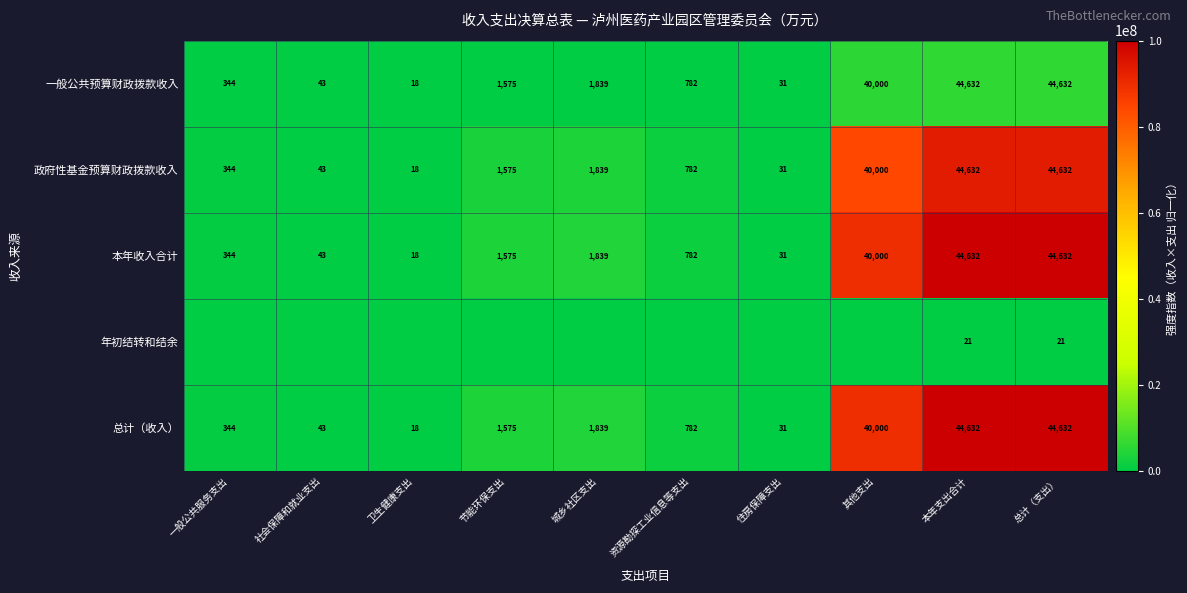

What is the minimum value for 本年收入合计?

18